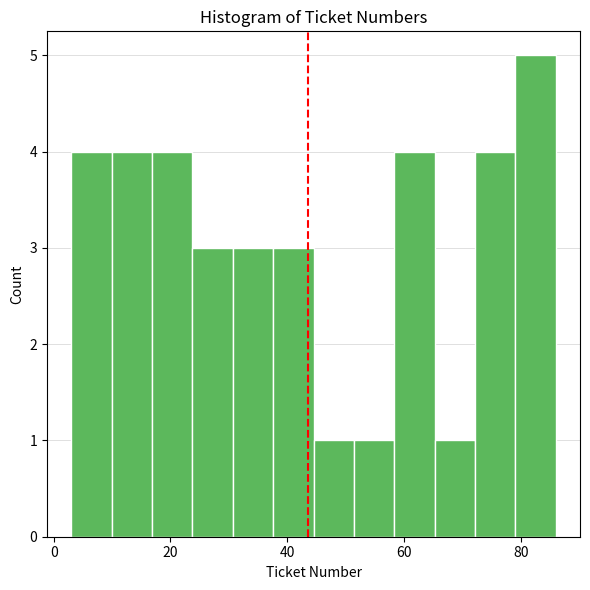

Read against the x-axis, roughly where is the centre of the tallest bar?

82